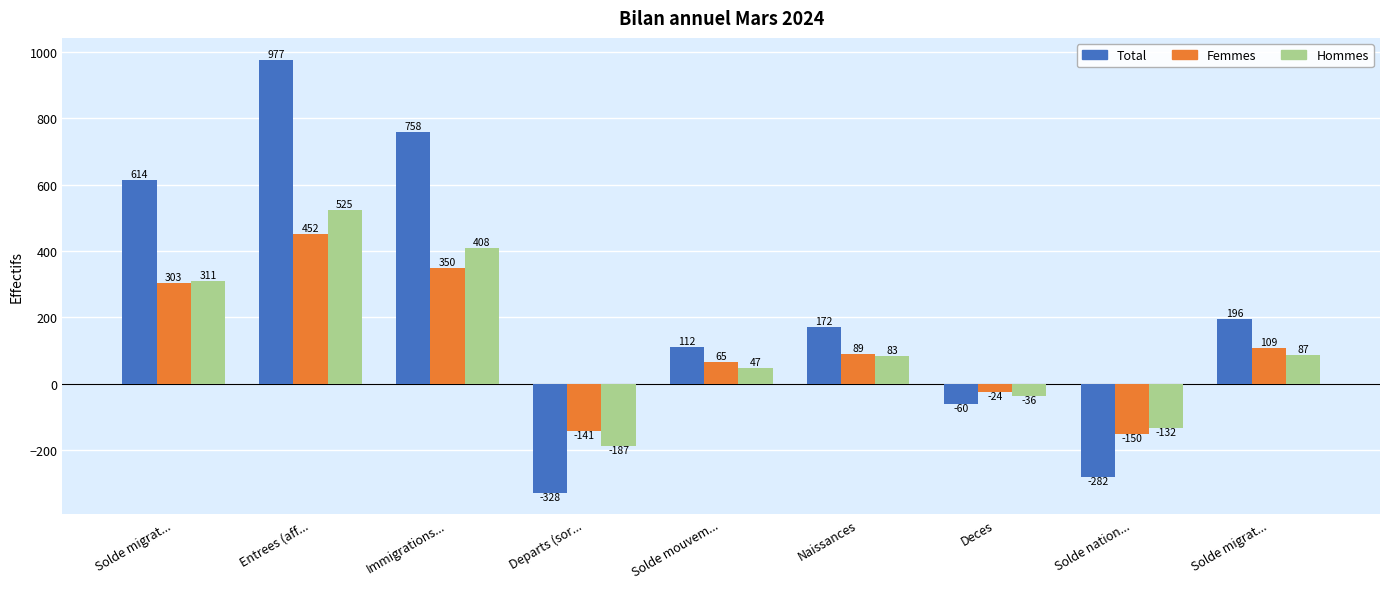

How many series are shown in this chart?

3